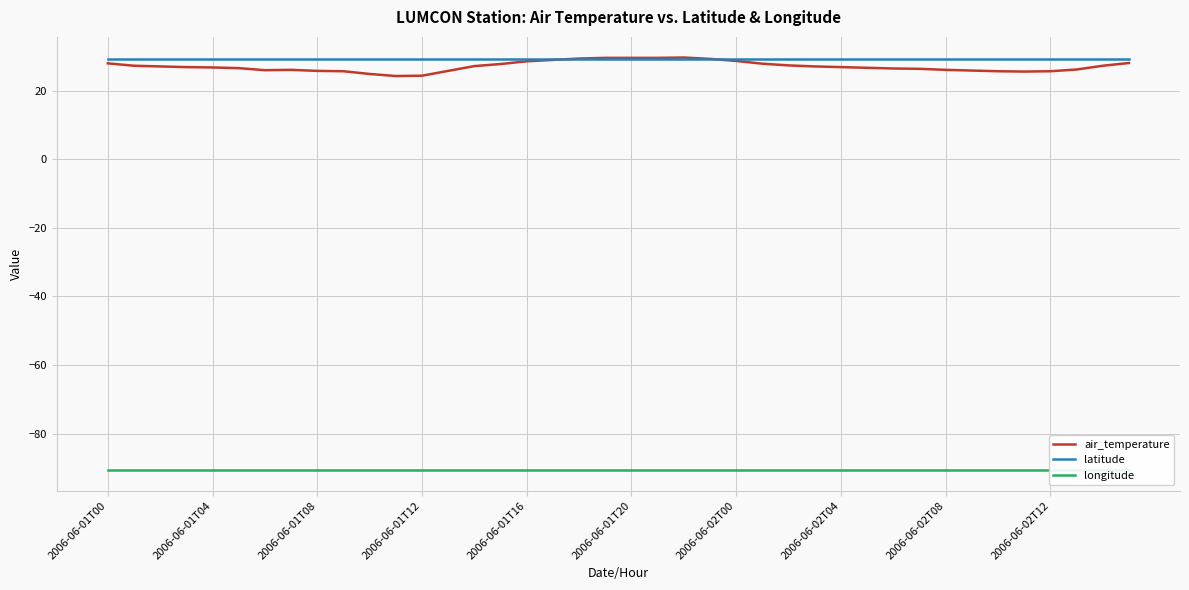

How many categories are shown in the chart?

40